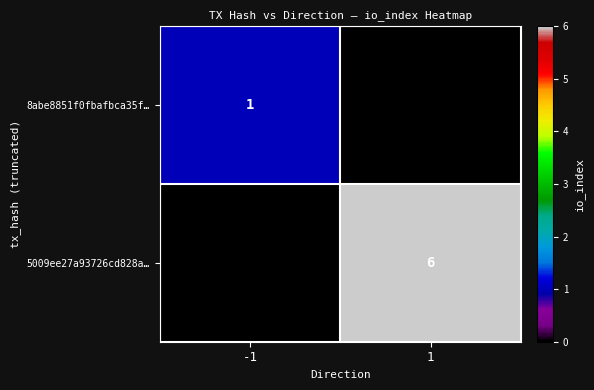

True or false: 5009ee27a93726cd828a… has a value of 2 at 1.

False